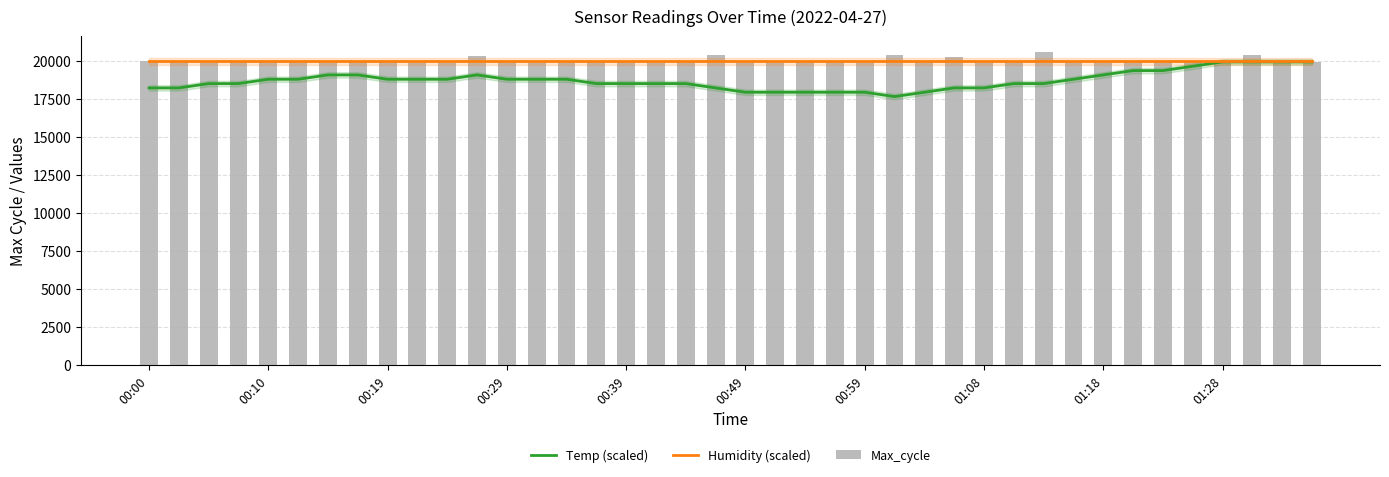

What is the minimum value for Temp (scaled)?

17670